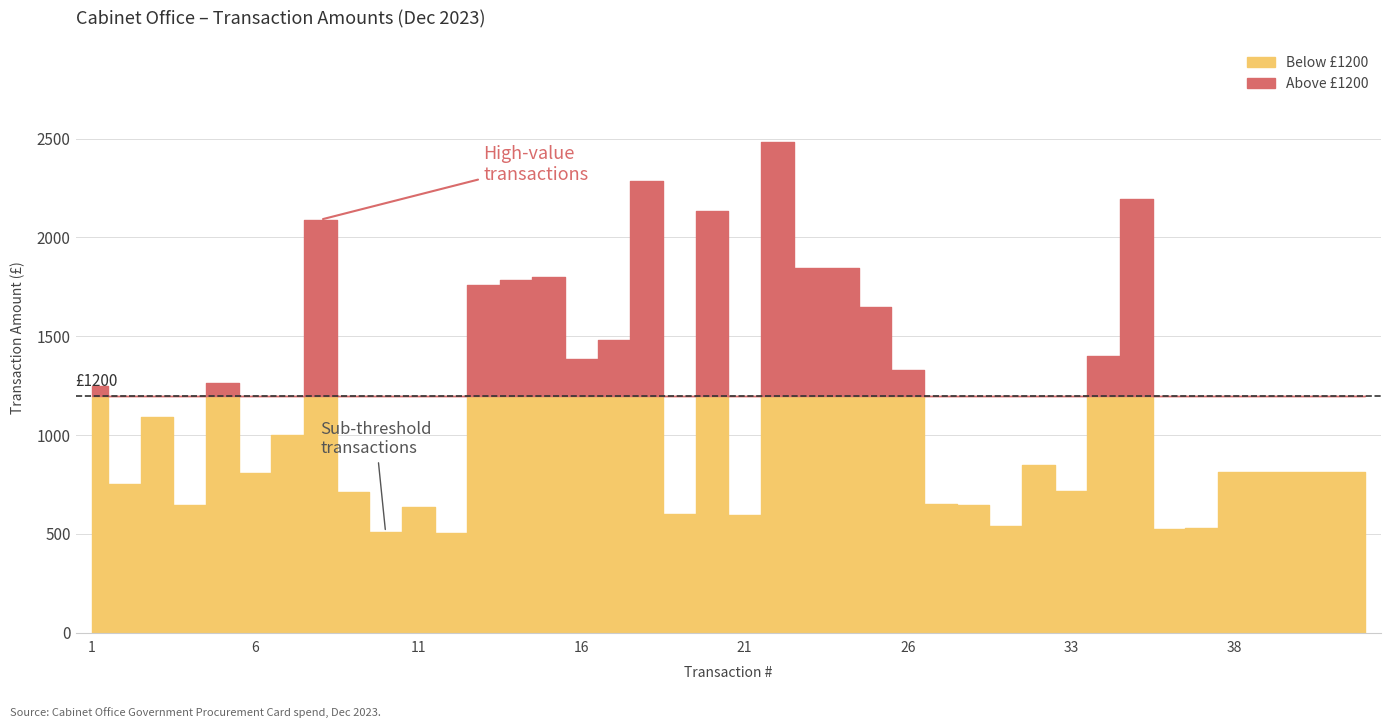

What is the ratio of the value at 21 to the value at 5?

0.5